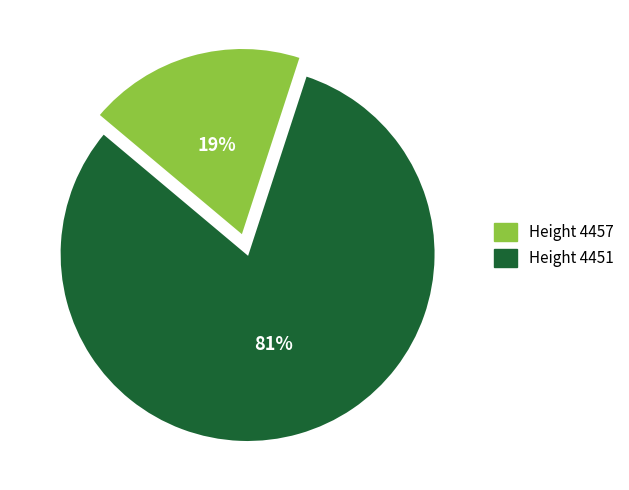

Is there a majority slice in this chart?

Yes